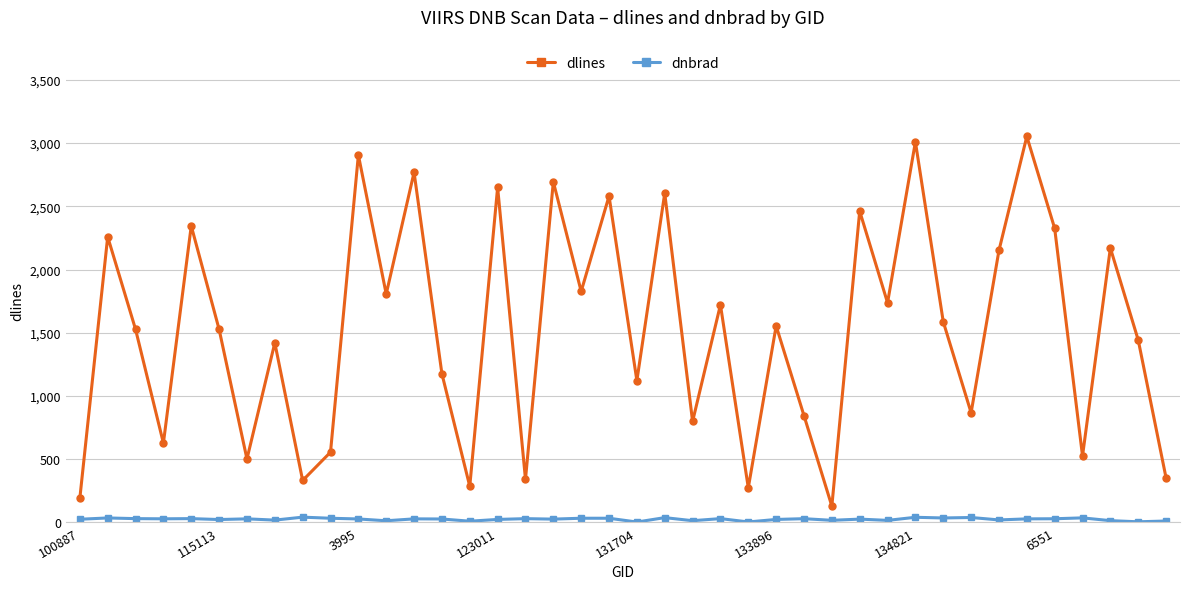

What is the sum of all dlines values?

61040.0